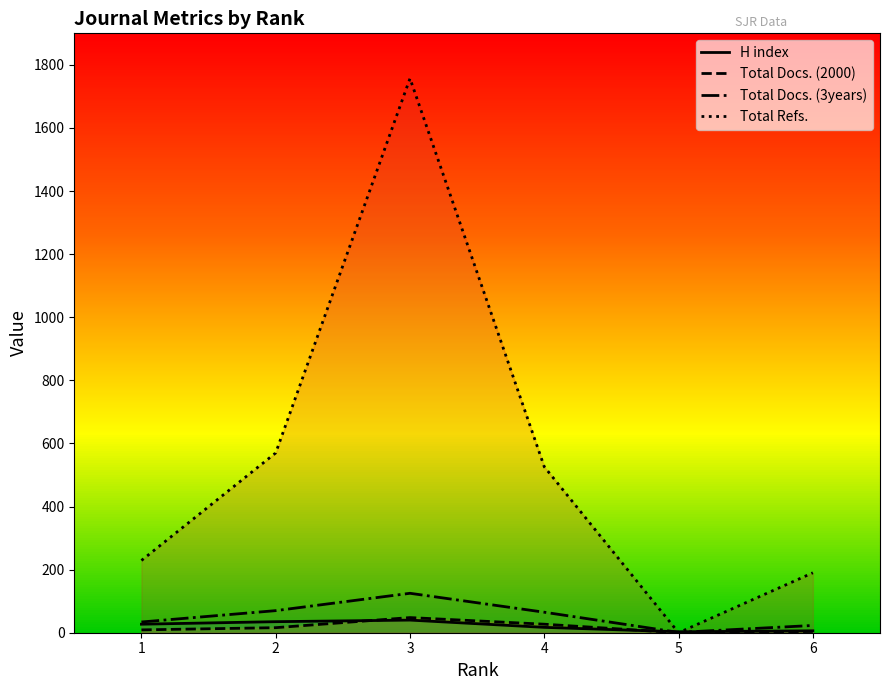

Which series has the widest spread of values?

Total Refs.